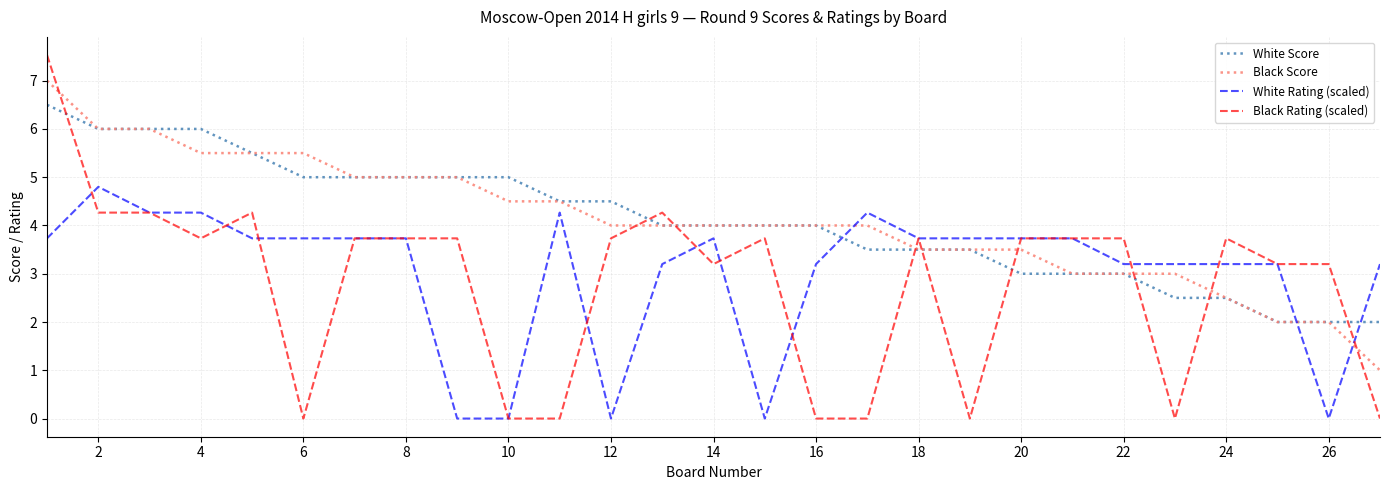

What is the difference between the maximum and minimum values in the White Rating (scaled) series?

4.8